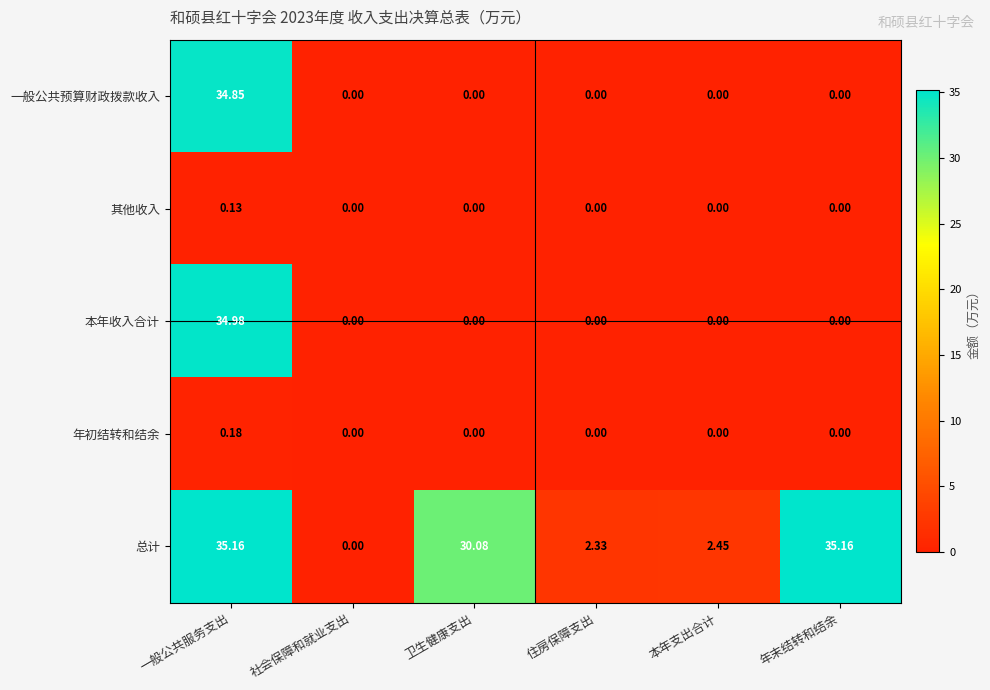

Between 住房保障支出 and 本年支出合计, which series saw the biggest shift?

总计